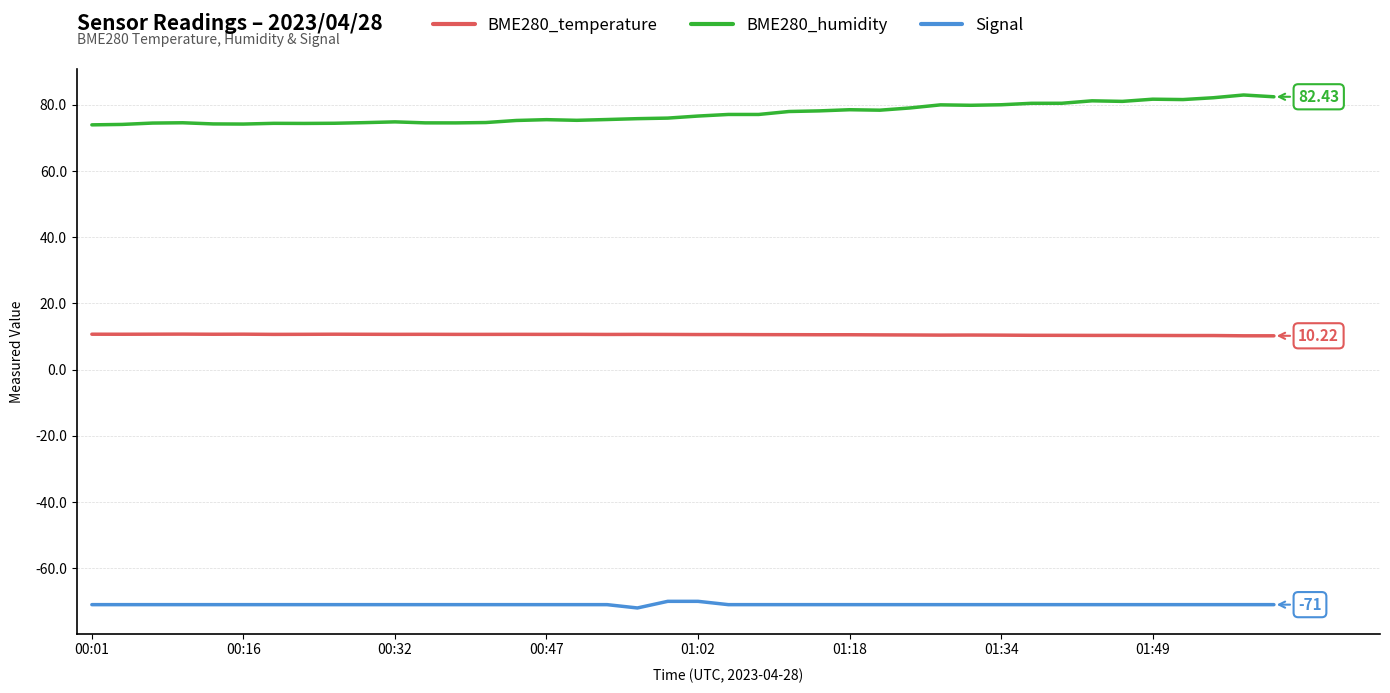

What is the minimum value for BME280_humidity?

74.0